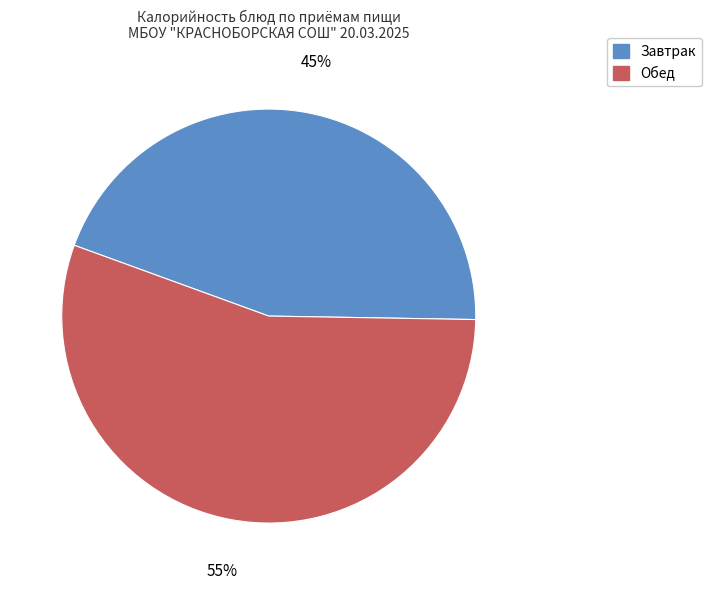

To the nearest percent, what percentage of the pie is Обед?

55%